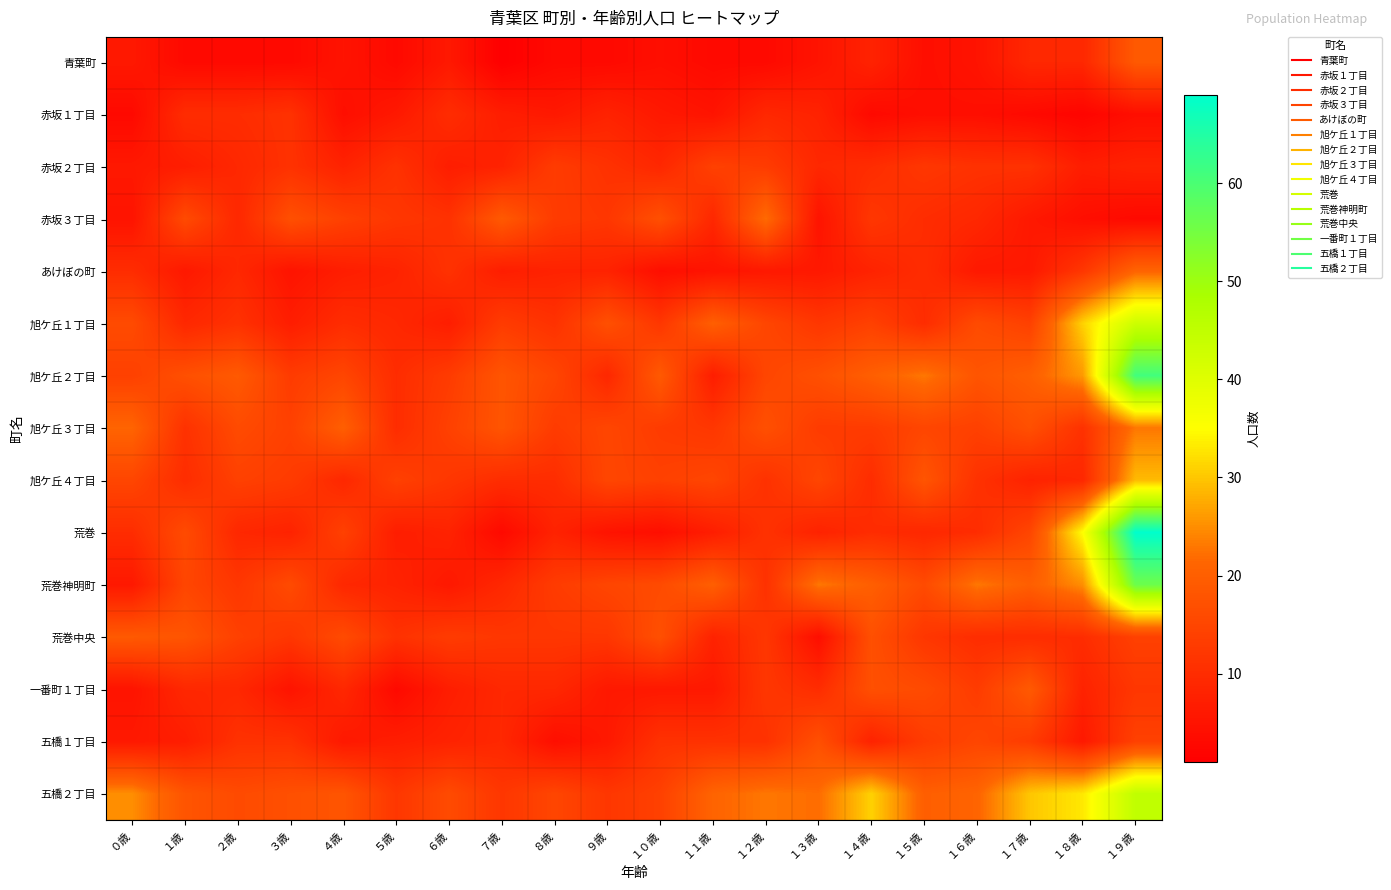

Reading left to right, transcribe all the data shown in this chart.

青葉町: ０歳=6	１歳=3	２歳=3	３歳=3	４歳=5	５歳=3	６歳=6	７歳=1	８歳=3	９歳=3	１０歳=4	１１歳=3	１２歳=3	１３歳=5	１４歳=8	１５歳=4	１６歳=5	１７歳=9	１８歳=9	１９歳=19
赤坂１丁目: ０歳=3	１歳=10	２歳=10	３歳=11	４歳=4	５歳=6	６歳=10	７歳=7	８歳=6	９歳=8	１０歳=6	１１歳=5	１２歳=9	１３歳=8	１４歳=3	１５歳=4	１６歳=4	１７歳=3	１８歳=2	１９歳=4
赤坂２丁目: ０歳=6	１歳=7	２歳=9	３歳=11	４歳=8	５歳=11	６歳=7	７歳=8	８歳=13	９歳=11	１０歳=9	１１歳=14	１２歳=13	１３歳=9	１４歳=10	１５歳=12	１６歳=11	１７歳=11	１８歳=7	１９歳=8
赤坂３丁目: ０歳=5	１歳=16	２歳=9	３歳=17	４歳=14	５歳=12	６歳=11	７歳=19	８歳=13	９歳=12	１０歳=17	１１歳=9	１２歳=22	１３歳=5	１４歳=12	１５歳=10	１６歳=9	１７歳=6	１８歳=4	１９歳=3
あけぼの町: ０歳=10	１歳=6	２歳=9	３歳=5	４歳=7	５歳=8	６歳=11	７歳=7	８歳=8	９歳=8	１０歳=4	１１歳=5	１２歳=6	１３歳=6	１４歳=8	１５歳=10	１６歳=6	１７歳=6	１８歳=12	１９歳=21
旭ケ丘１丁目: ０歳=16	１歳=9	２歳=11	３歳=7	４歳=10	５歳=9	６歳=7	７歳=13	８歳=11	９歳=17	１０歳=12	１１歳=20	１２歳=15	１３歳=12	１４歳=14	１５歳=10	１６歳=16	１７歳=14	１８歳=31	１９歳=43
旭ケ丘２丁目: ０歳=14	１歳=17	２歳=19	３歳=13	４歳=15	５歳=10	６歳=13	７歳=18	８歳=15	９歳=9	１０歳=19	１１歳=7	１２歳=15	１３歳=17	１４歳=20	１５歳=23	１６歳=18	１７歳=20	１８歳=26	１９歳=61
旭ケ丘３丁目: ０歳=21	１歳=11	２歳=16	３歳=14	４歳=20	５歳=10	６歳=14	７歳=18	８歳=13	９歳=15	１０歳=13	１１歳=12	１２歳=17	１３歳=13	１４歳=13	１５歳=15	１６歳=14	１７歳=17	１８歳=11	１９歳=23
旭ケ丘４丁目: ０歳=15	１歳=10	２歳=14	３歳=13	４歳=9	５歳=14	６歳=12	７歳=10	８歳=10	９歳=15	１０歳=14	１１歳=15	１２歳=11	１３歳=15	１４歳=10	１５歳=18	１６歳=11	１７歳=8	１８歳=9	１９歳=29
荒巻: ０歳=10	１歳=16	２歳=9	３歳=8	４歳=14	５歳=7	６歳=8	７歳=3	８歳=8	９歳=5	１０歳=4	１１歳=7	１２歳=11	１３歳=8	１４歳=10	１５歳=9	１６歳=10	１７歳=15	１８歳=35	１９歳=69
荒巻神明町: ０歳=6	１歳=15	２歳=12	３歳=16	４歳=9	５歳=8	６歳=6	７歳=9	８歳=13	９歳=15	１０歳=16	１１歳=20	１２歳=11	１３歳=23	１４歳=20	１５歳=16	１６歳=23	１７歳=20	１８歳=25	１９歳=56
荒巻中央: ０歳=19	１歳=18	２歳=14	３歳=12	４歳=16	５歳=11	６歳=13	７歳=12	８歳=12	９歳=12	１０歳=17	１１歳=8	１２歳=12	１３歳=4	１４歳=17	１５歳=12	１６歳=10	１７歳=10	１８歳=10	１９歳=14
一番町１丁目: ０歳=5	１歳=9	２歳=9	３歳=5	４歳=9	５歳=3	６歳=7	７歳=9	８歳=9	９歳=6	１０歳=6	１１歳=6	１２歳=12	１３歳=10	１４歳=17	１５歳=16	１６歳=13	１７歳=19	１８歳=8	１９歳=12
五橋１丁目: ０歳=6	１歳=7	２歳=11	３歳=11	４歳=6	５歳=7	６歳=8	７歳=9	８歳=4	９歳=6	１０歳=11	１１歳=11	１２歳=11	１３歳=17	１４歳=8	１５歳=13	１６歳=15	１７歳=13	１８歳=6	１９歳=14
五橋２丁目: ０歳=25	１歳=18	２歳=16	３歳=17	４歳=18	５歳=12	６歳=16	７歳=12	８歳=15	９歳=12	１０歳=14	１１歳=21	１２歳=23	１３歳=22	１４歳=31	１５歳=20	１６歳=21	１７歳=30	１８歳=33	１９歳=45